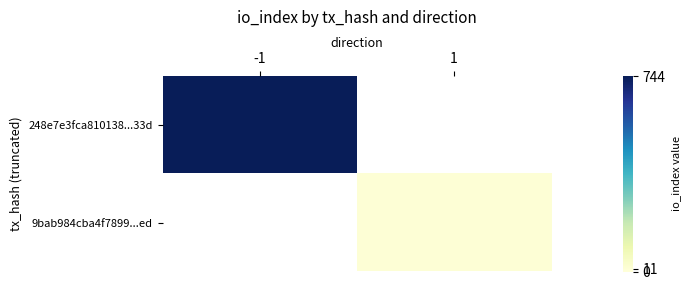

At which label does 248e7e3fca810138...33d reach its minimum?

-1